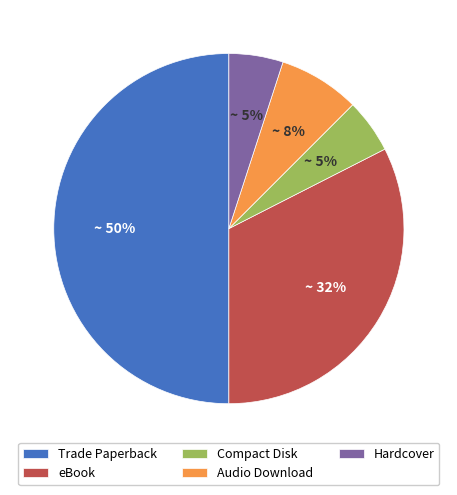

Between eBook and Audio Download, which is larger?

eBook